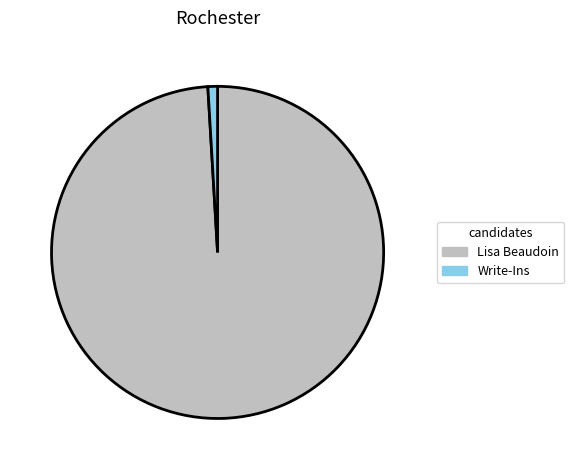

The Lisa Beaudoin slice represents 99% of the pie. True or false?

True